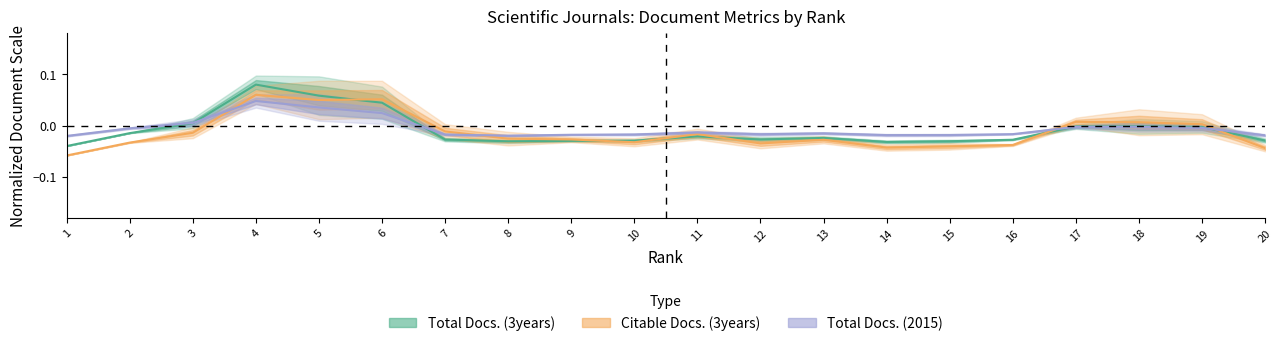

Which category has the lowest value in the Total Docs. (3years) series?

1